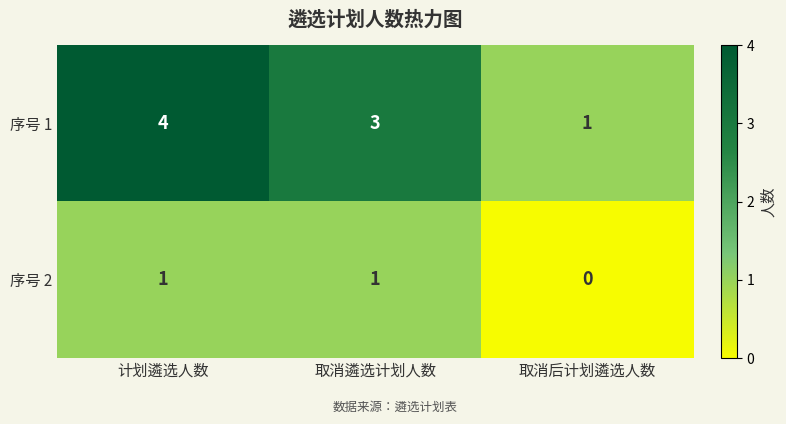

Is it true that 序号 1 equals 3 at 取消遴选计划人数?

True